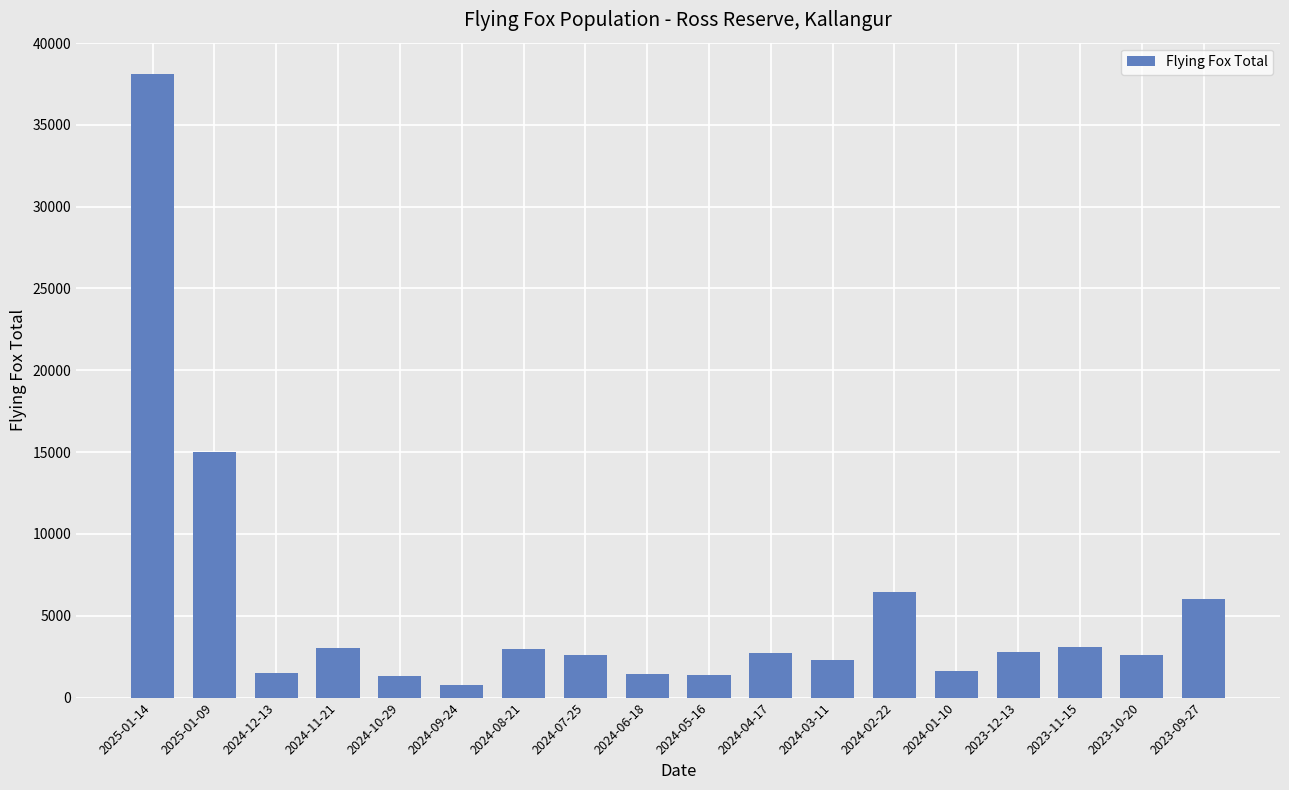

True or false: the data shows 2700 at 2024-04-17.

True